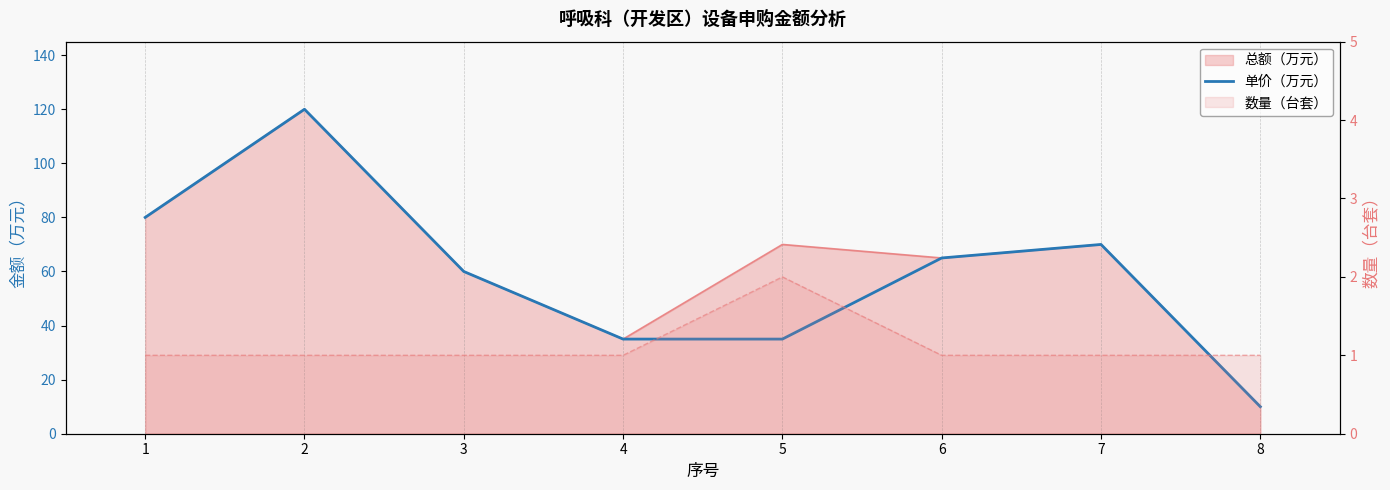

The 单价（万元） series shows 60 at 3. True or false?

True